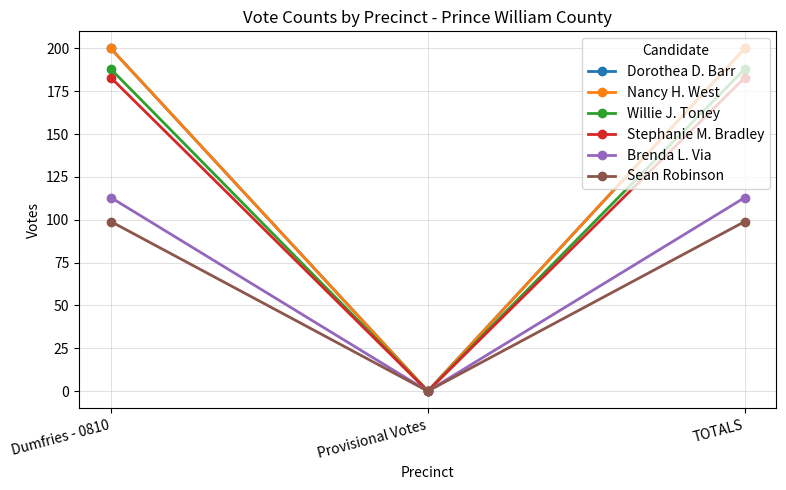

What is the sum of the Sean Robinson values at TOTALS and Provisional Votes?

99